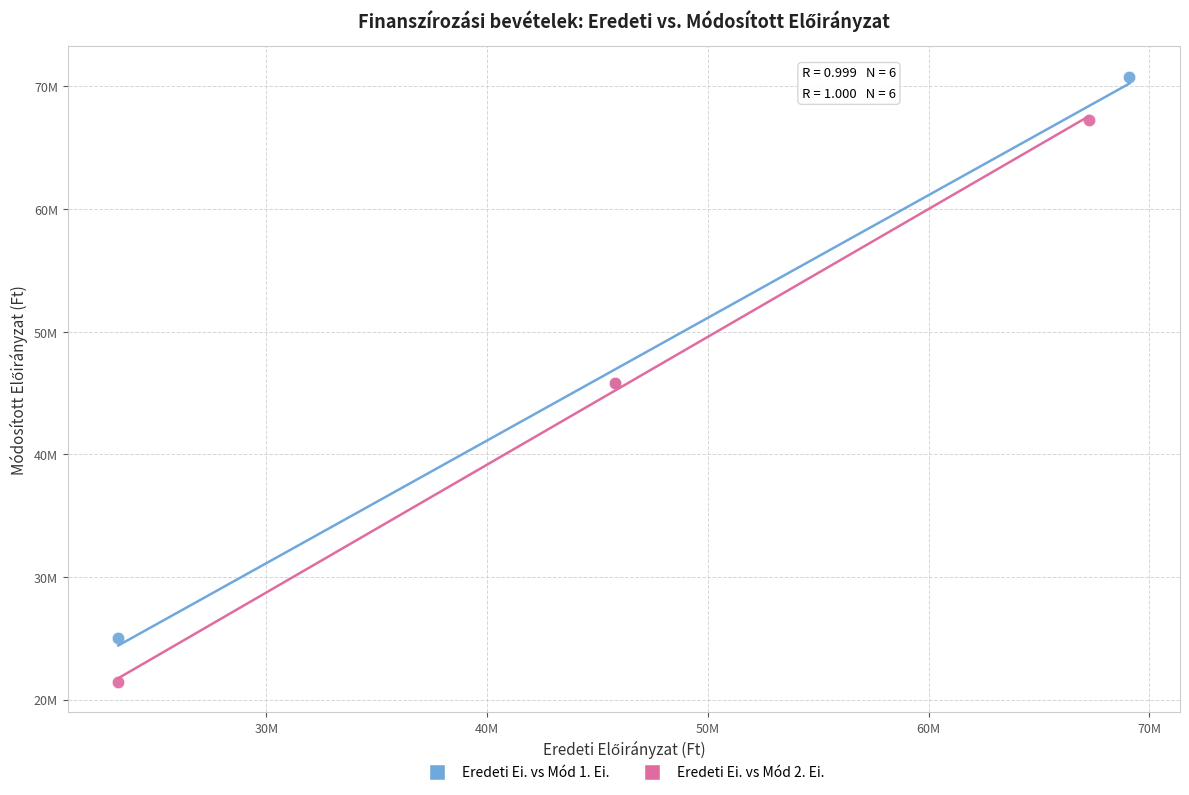

What are all the series names shown in the legend?

Eredeti Ei. vs Mód 1. Ei., Eredeti Ei. vs Mód 2. Ei.